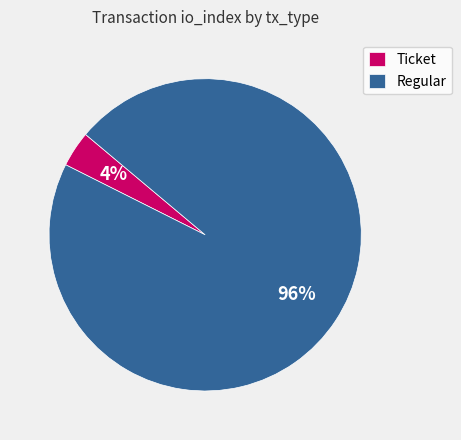

Count the number of slices in the pie.

2